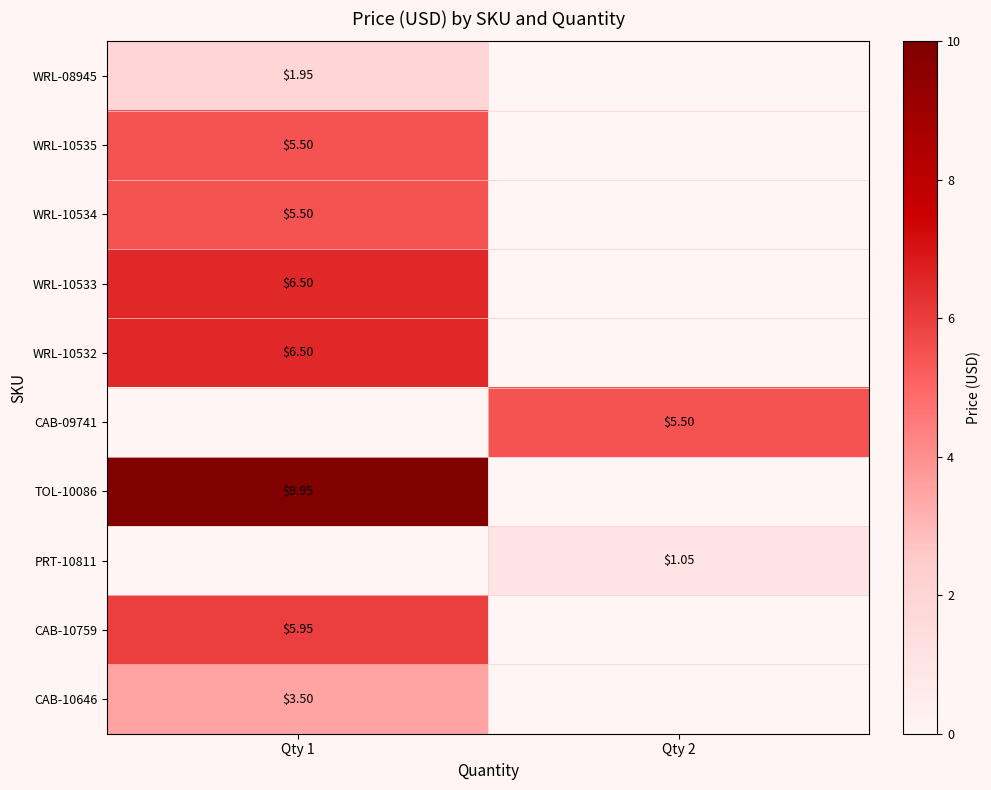

At how many categories does at least one series exceed 9?

1